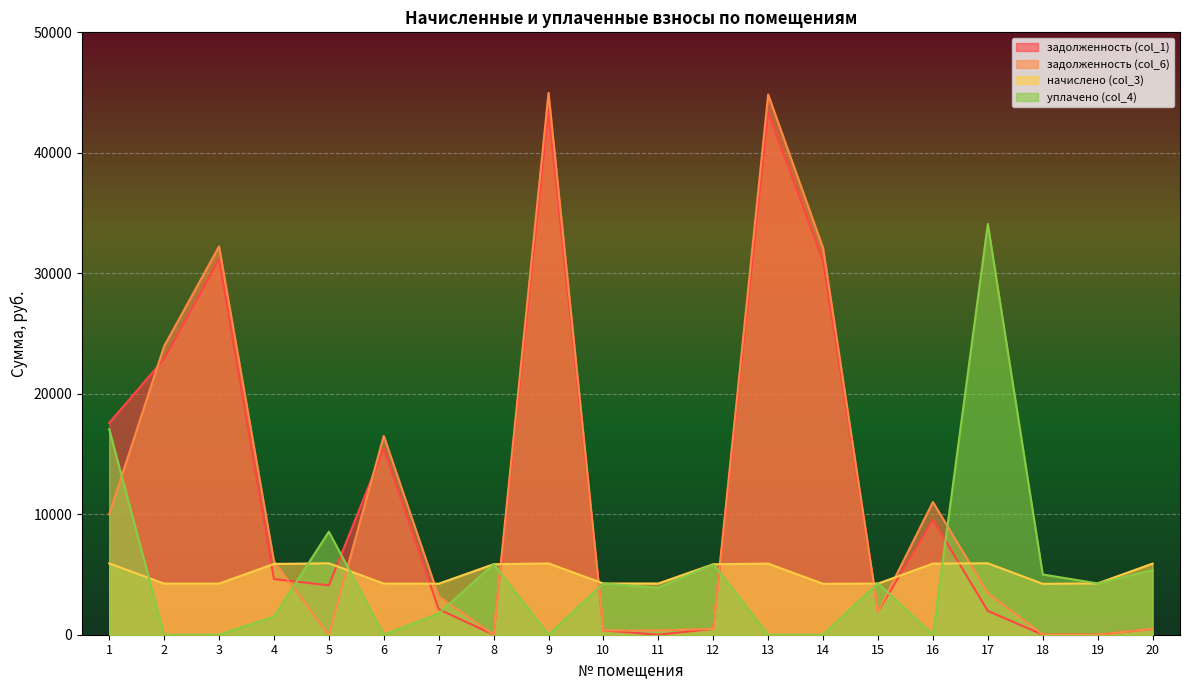

Where is задолженность (col_6) nearest to the value 22486?

2